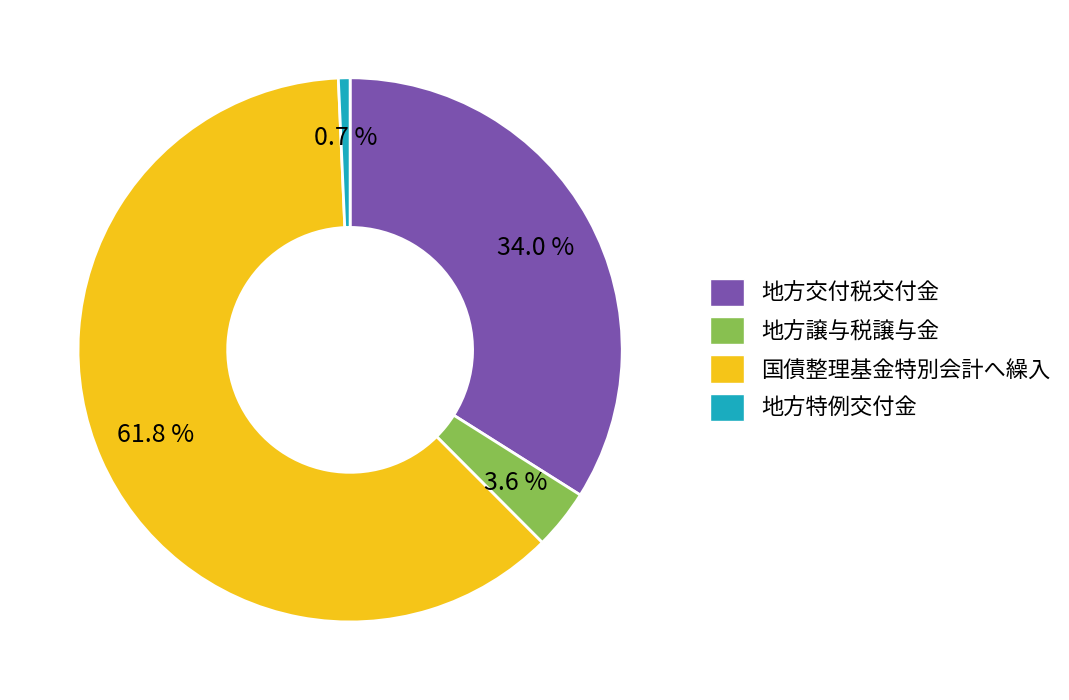

Which category has the smallest portion of the pie?

地方特例交付金